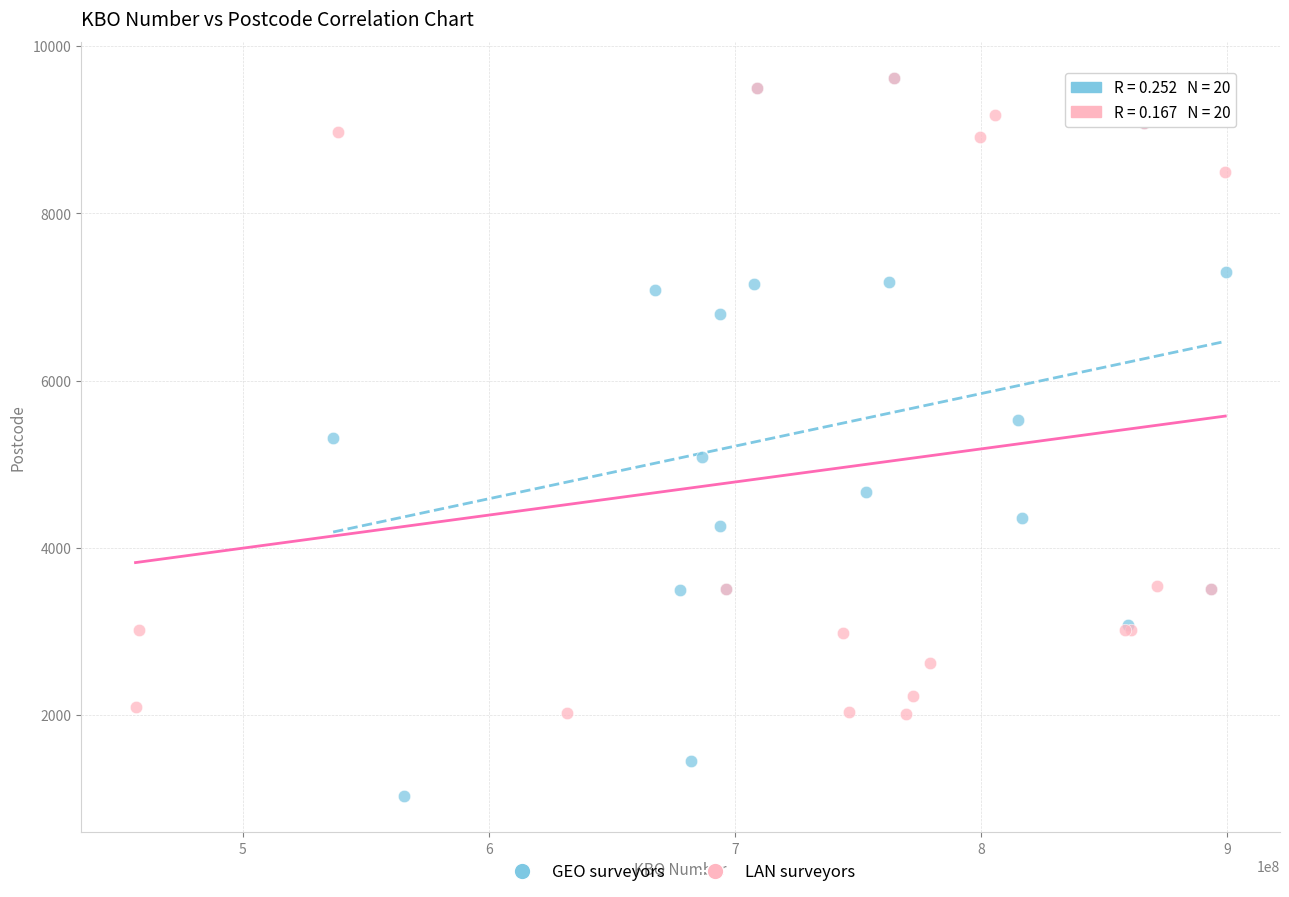

Which series has the widest spread of Y values?

GEO surveyors